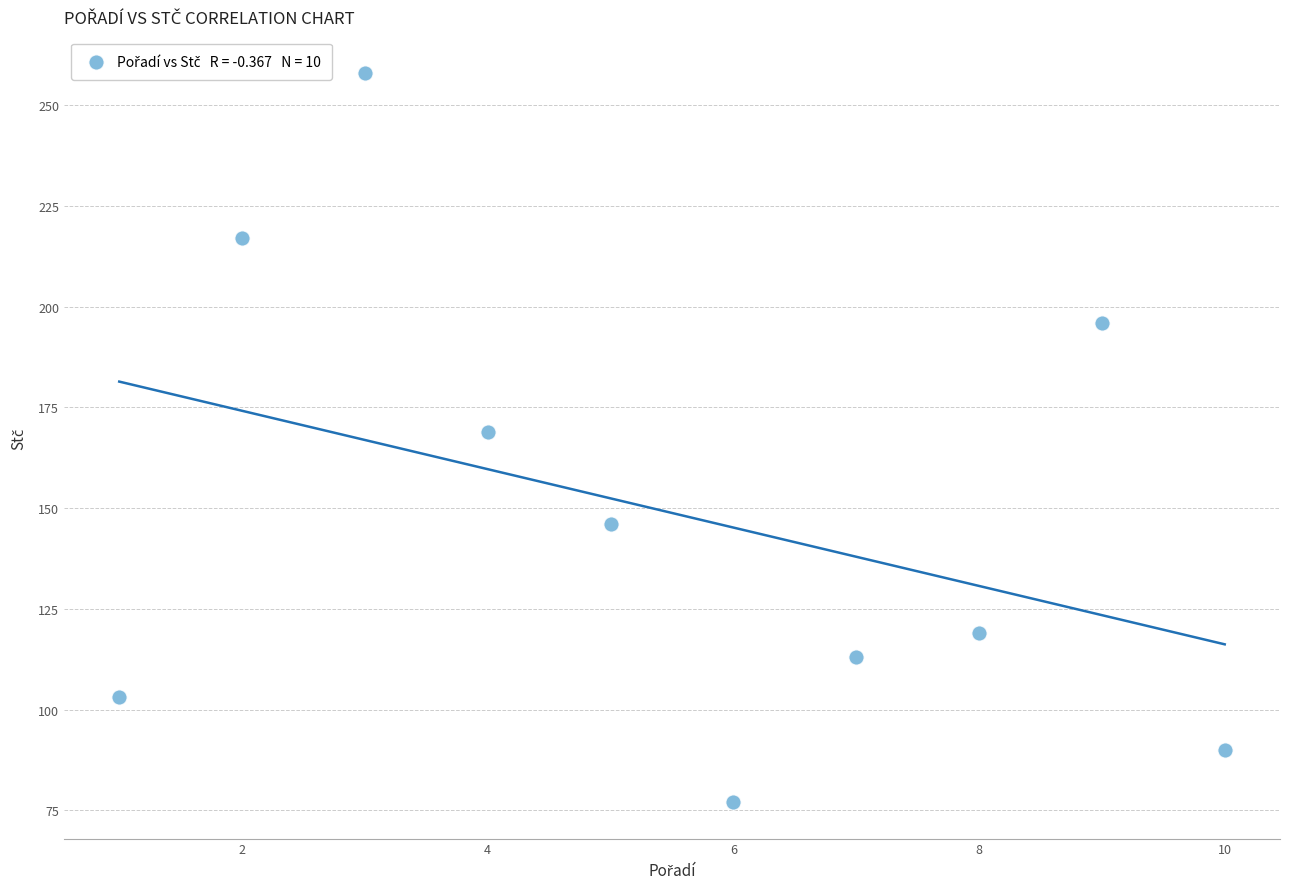

What is the range of Y values (max minus min)?

181